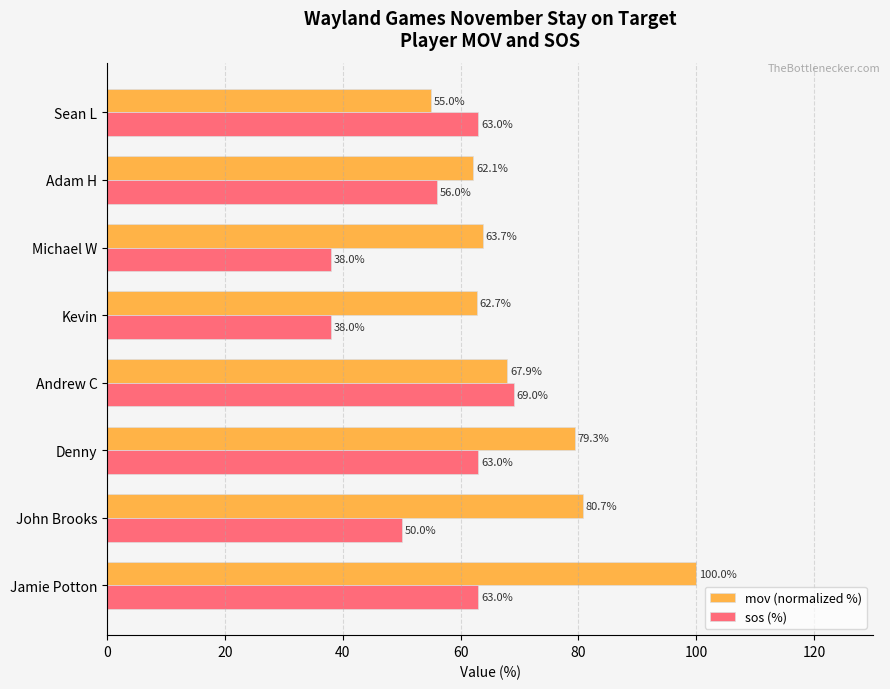

Rank the series by their maximum value, from lowest to highest.

sos (%), mov (normalized %)